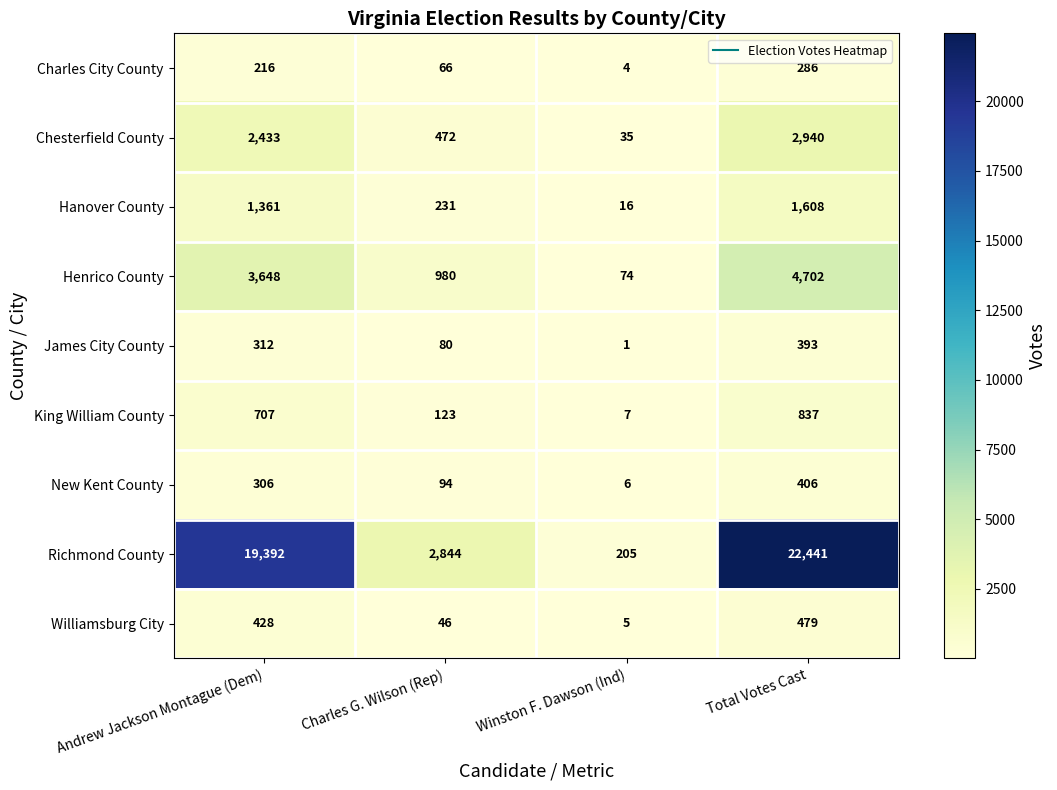

What is the difference between the highest and lowest values at Andrew Jackson Montague (Dem)?

19176